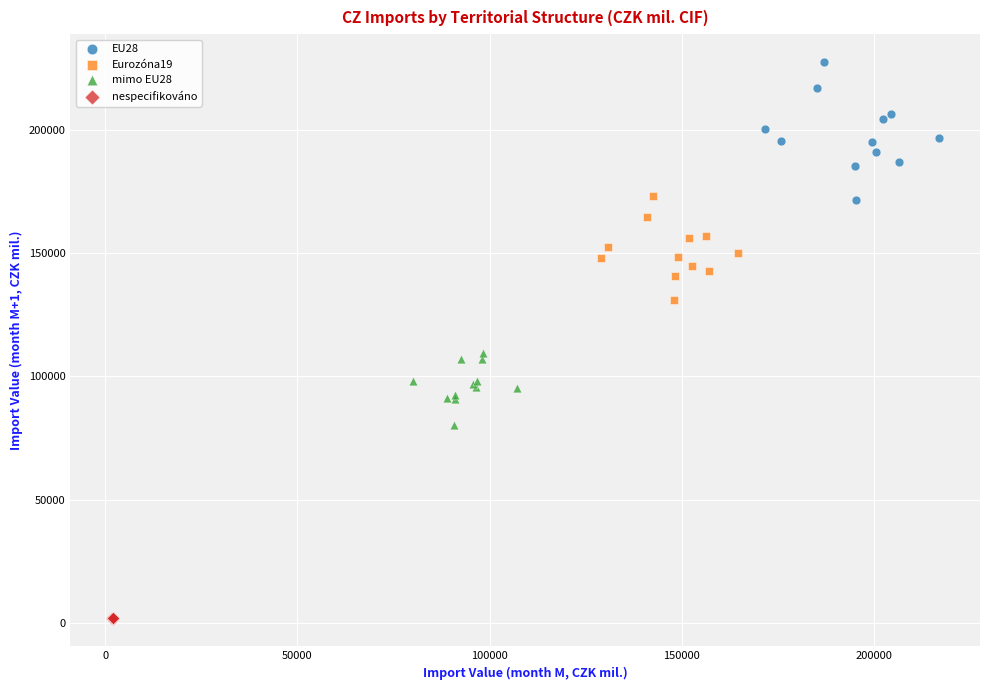

Which series has the widest spread of Y values?

EU28